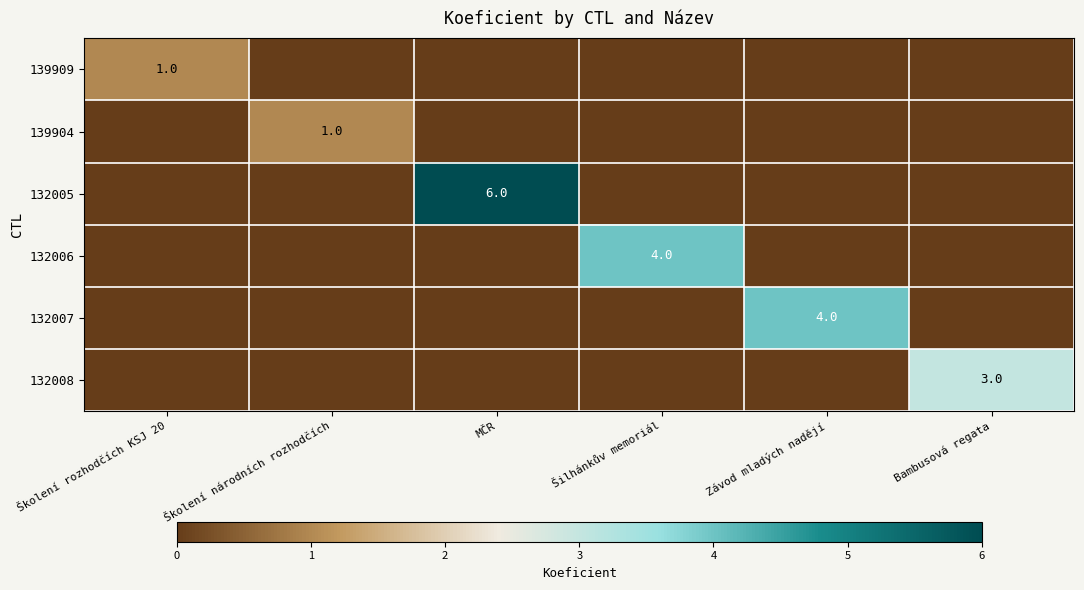

Which category has the highest value across all series?

MČR